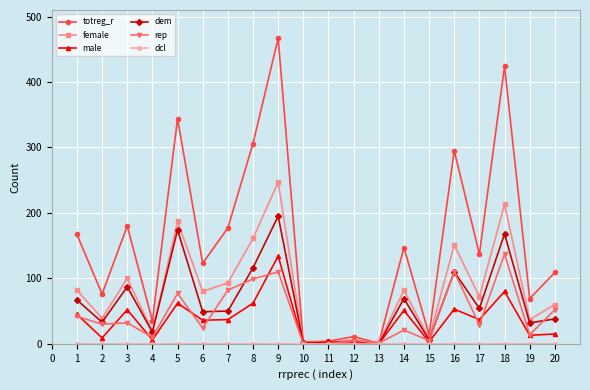

True or false: dem has a value of 56 at 16.

False